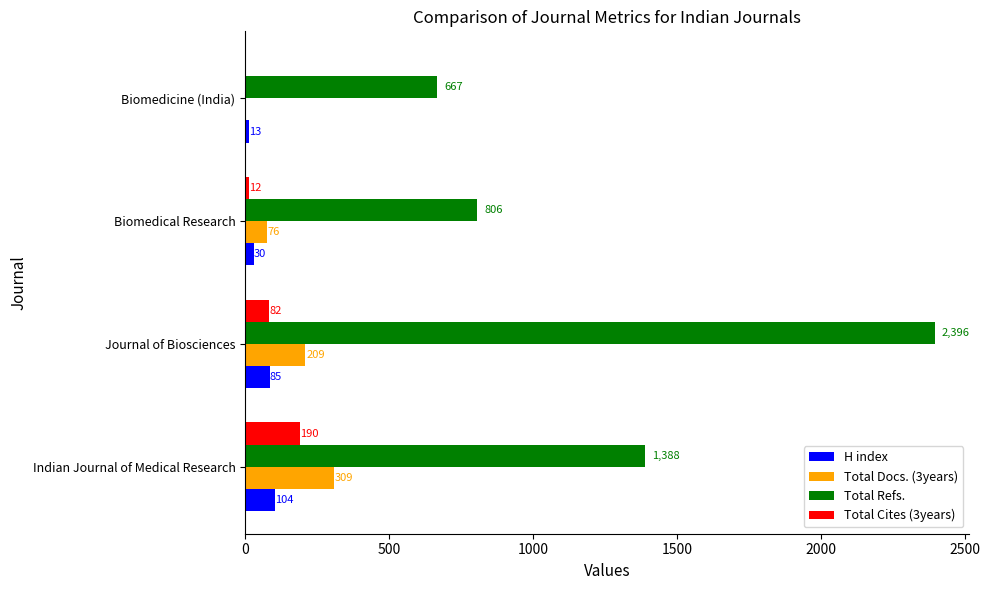

What is the sum of the H index values at Biomedical Research and Biomedicine (India)?

43